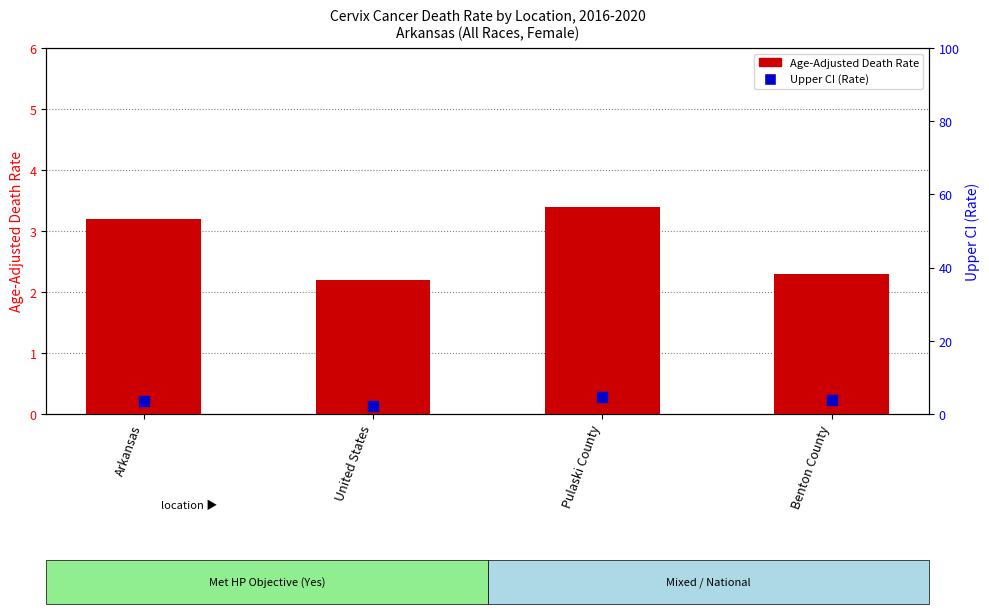

Which series reaches the minimum Y coordinate?

Age-Adjusted Death Rate